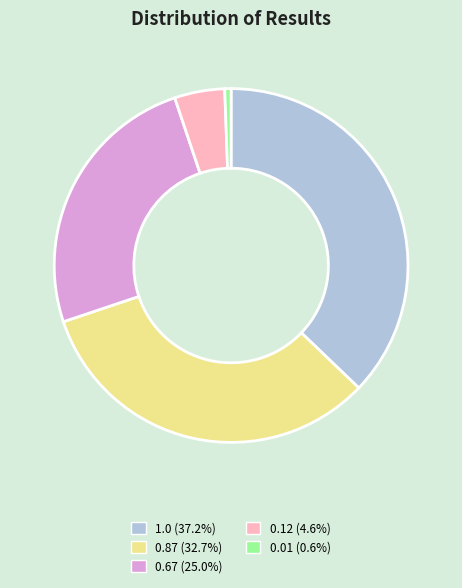

Is it true that 0.67 is 10% of the pie?

False